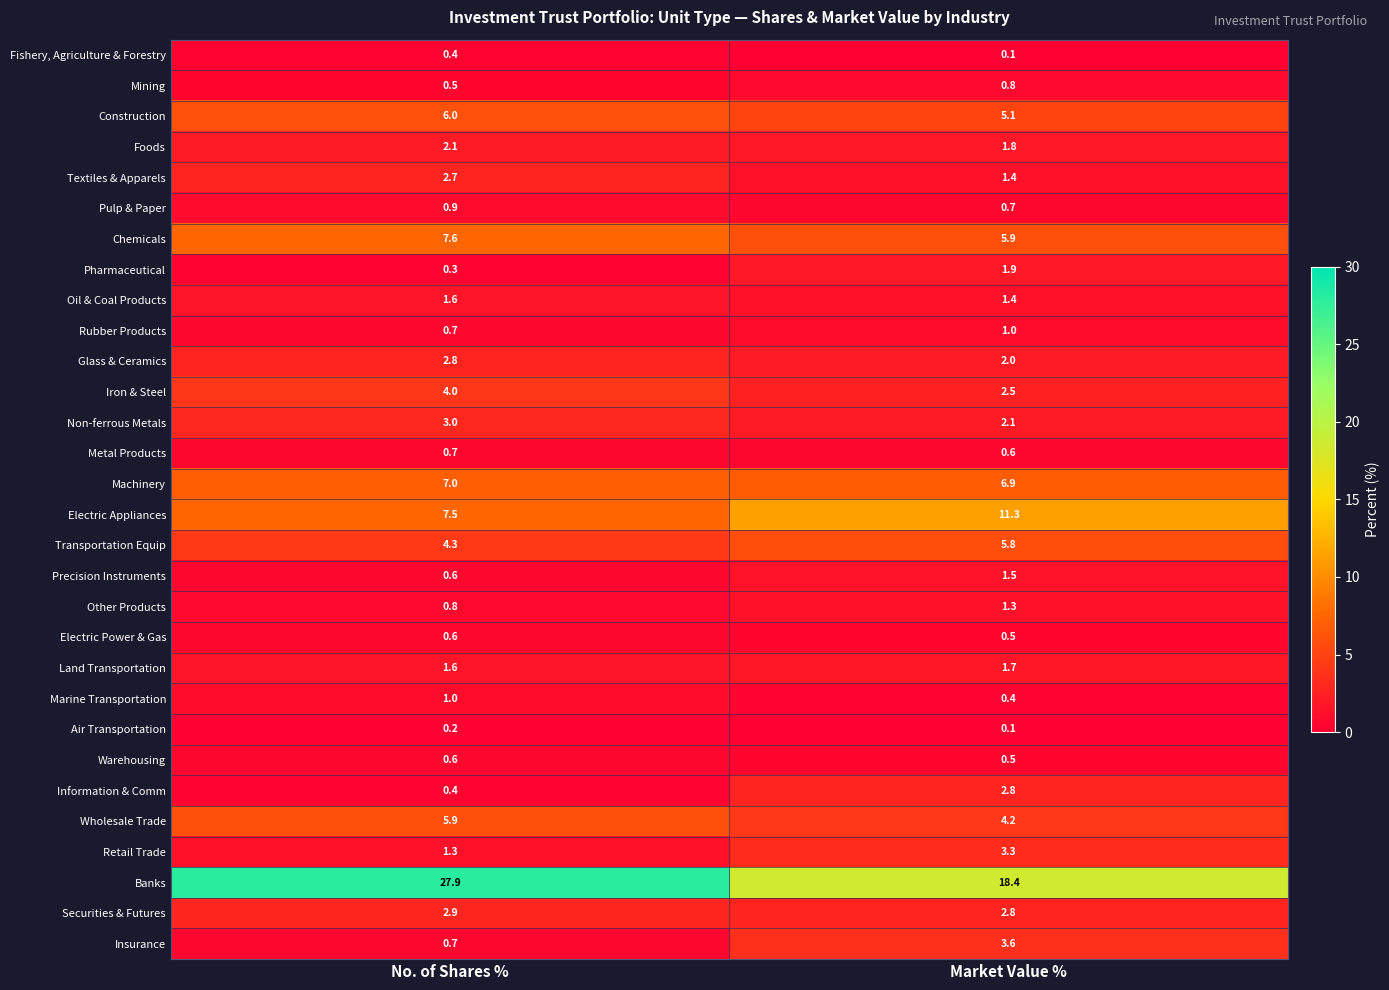

Which category has the highest value in the Air Transportation series?

No. of Shares %